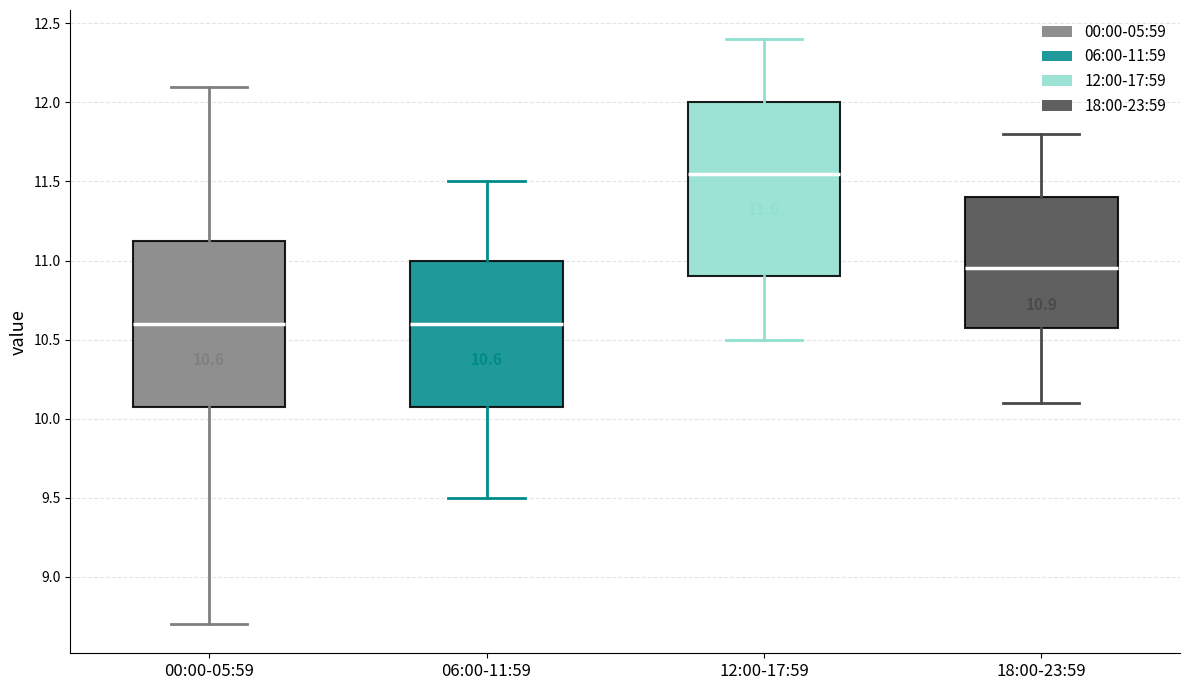

Which box has the highest median line?

12:00-17:59